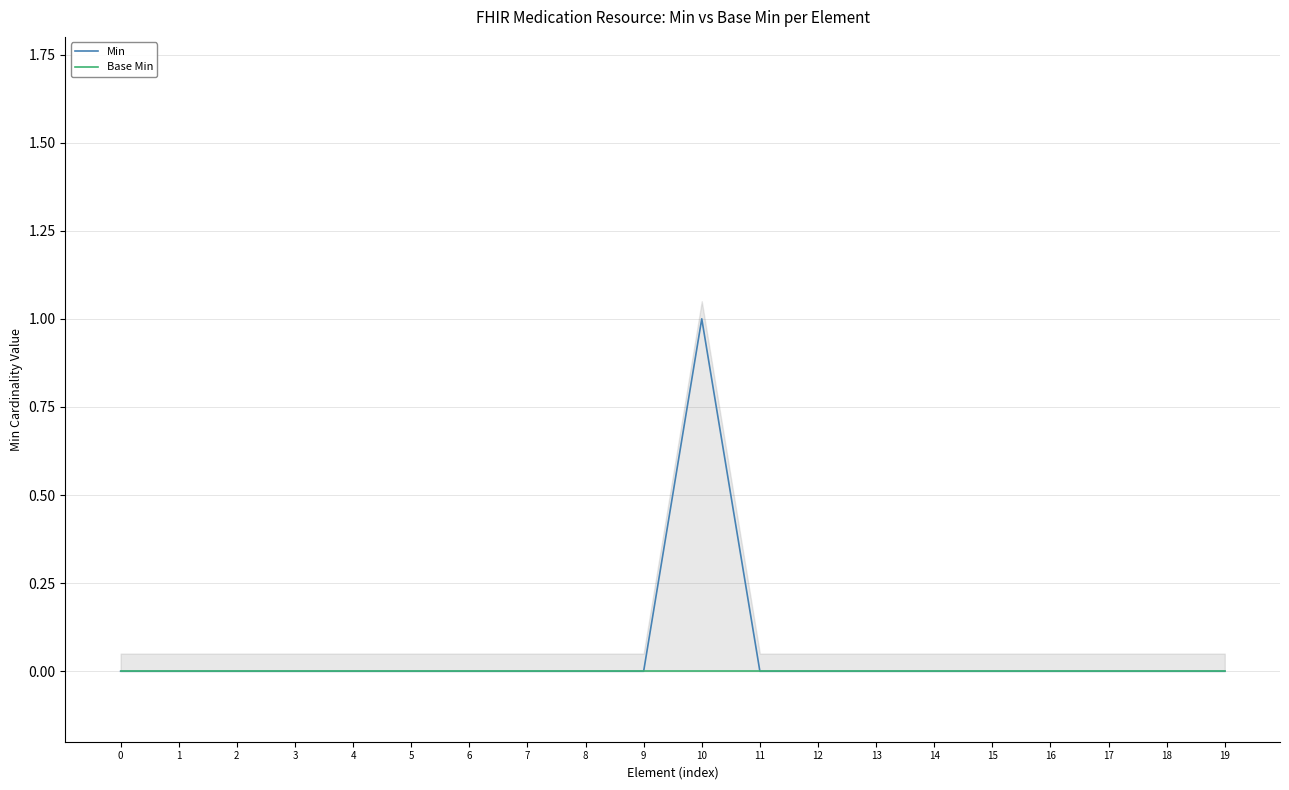

At how many categories does at least one series exceed 0?

1